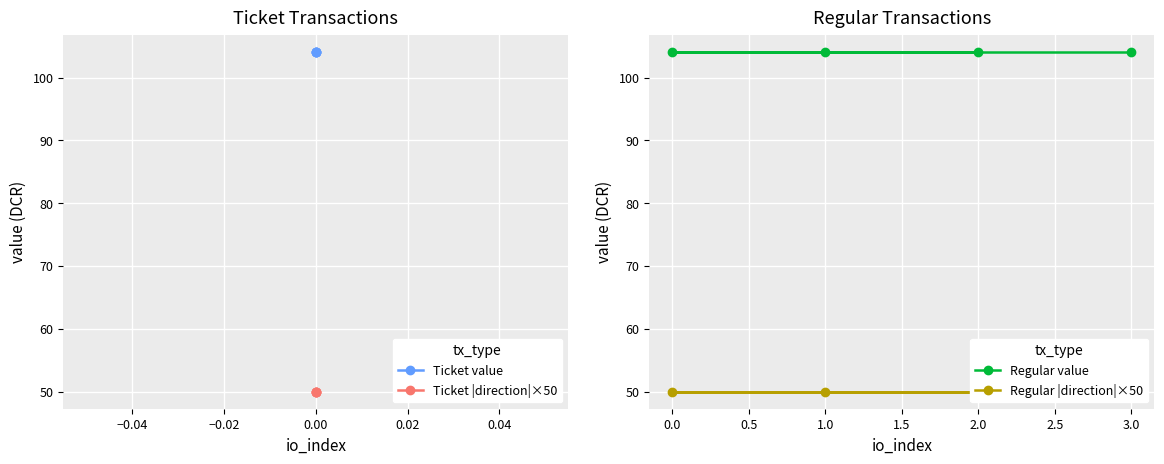

Reading left to right, extract all data points from this chart.

Ticket value: 104.1	104.1	104.1	104.1
Ticket |direction|×50: 50.0	50.0	50.0	50.0
Regular value: 104.1	104.1	104.1	104.1
Regular |direction|×50: 50.0	50.0	50.0	50.0